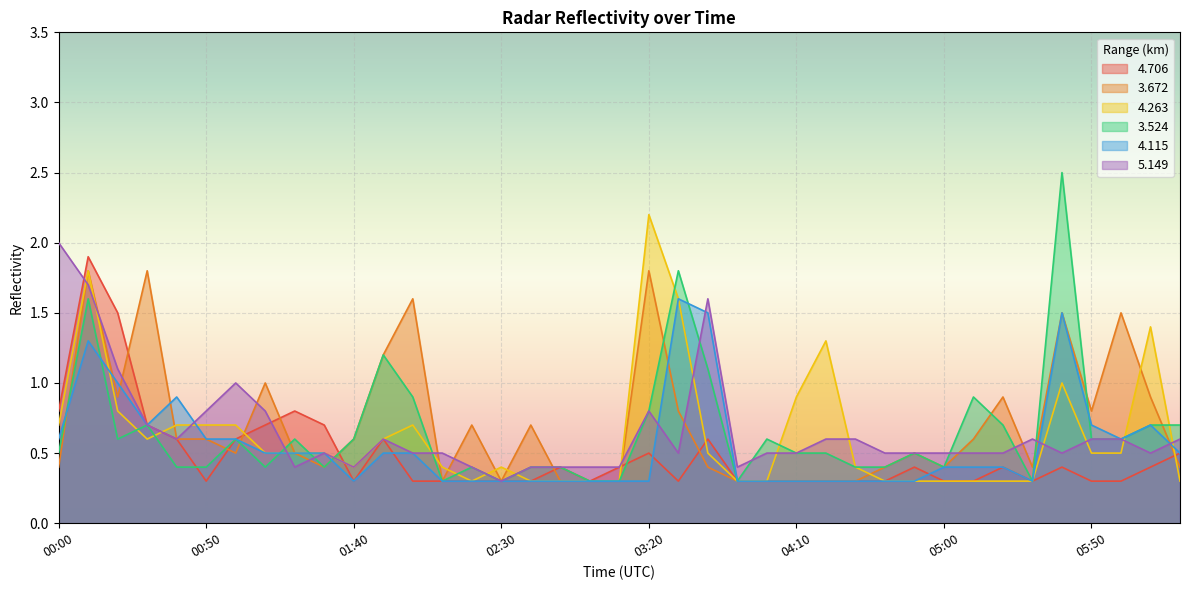

What is the label of the 15th point from the left?

02:20